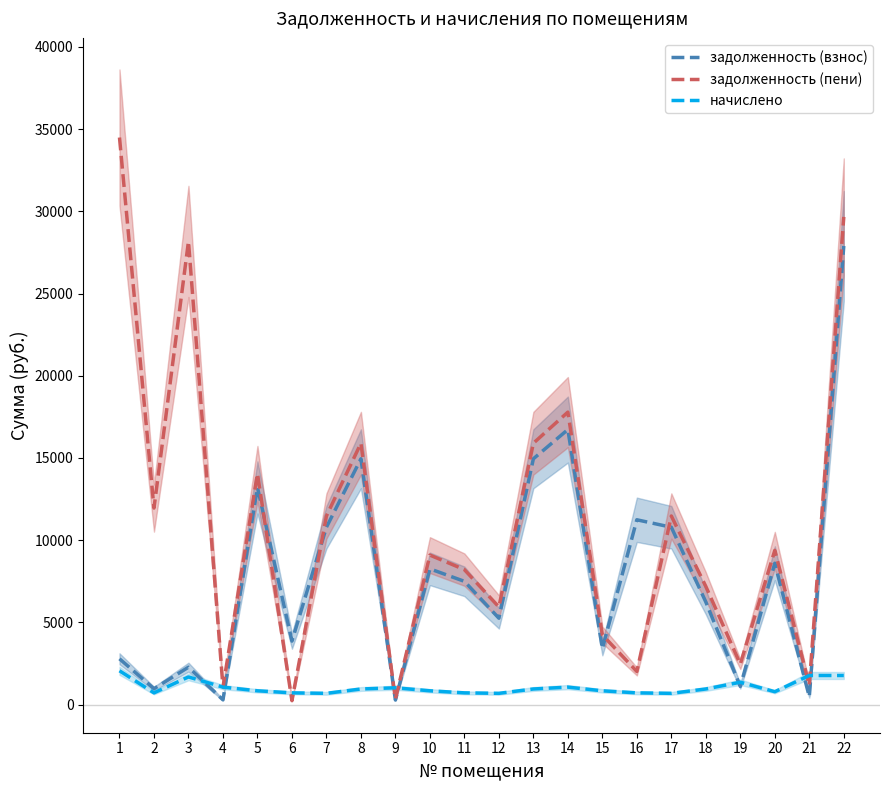

Rank the series at 8 from highest to lowest value.

задолженность (пени), задолженность (взнос), начислено